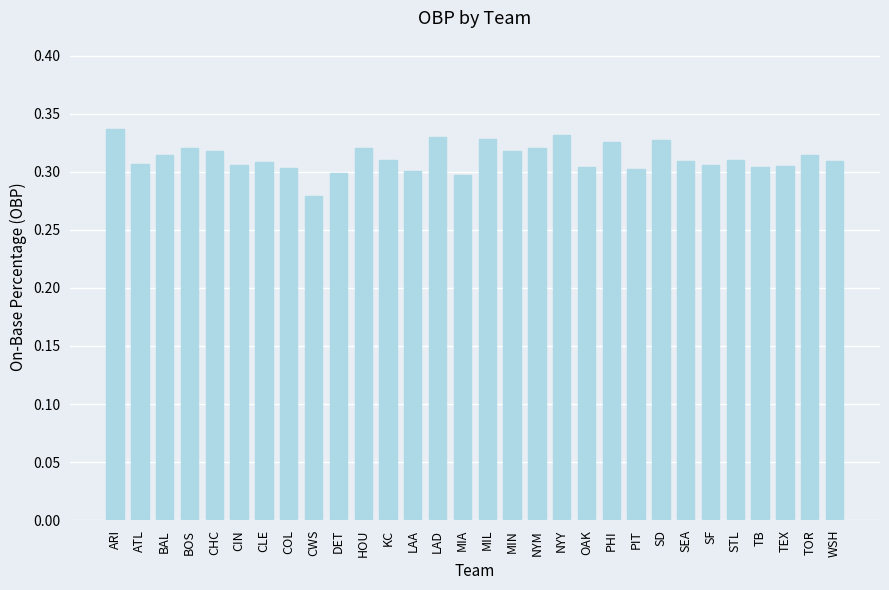

The value at CLE is 0.1. True or false?

False